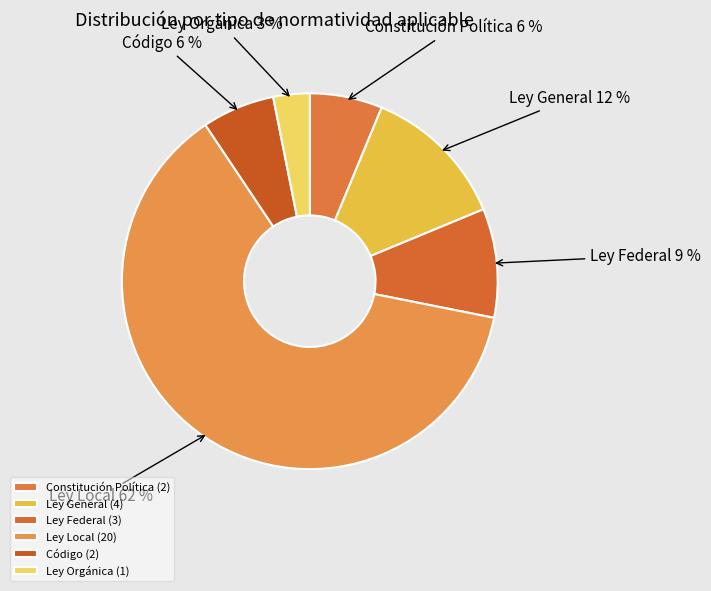

Combined, do Constitución Política and Ley Orgánica account for over 50%?

No